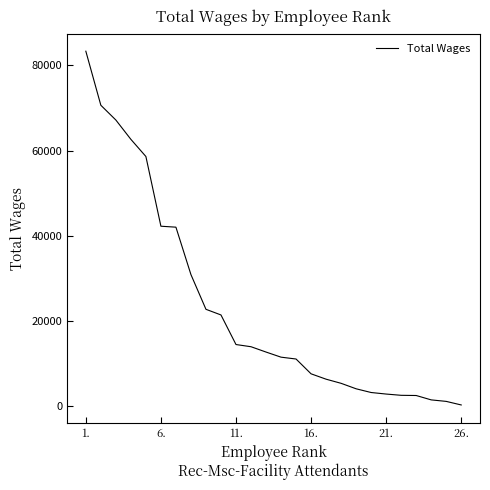

What is the maximum value shown in the chart?

83343